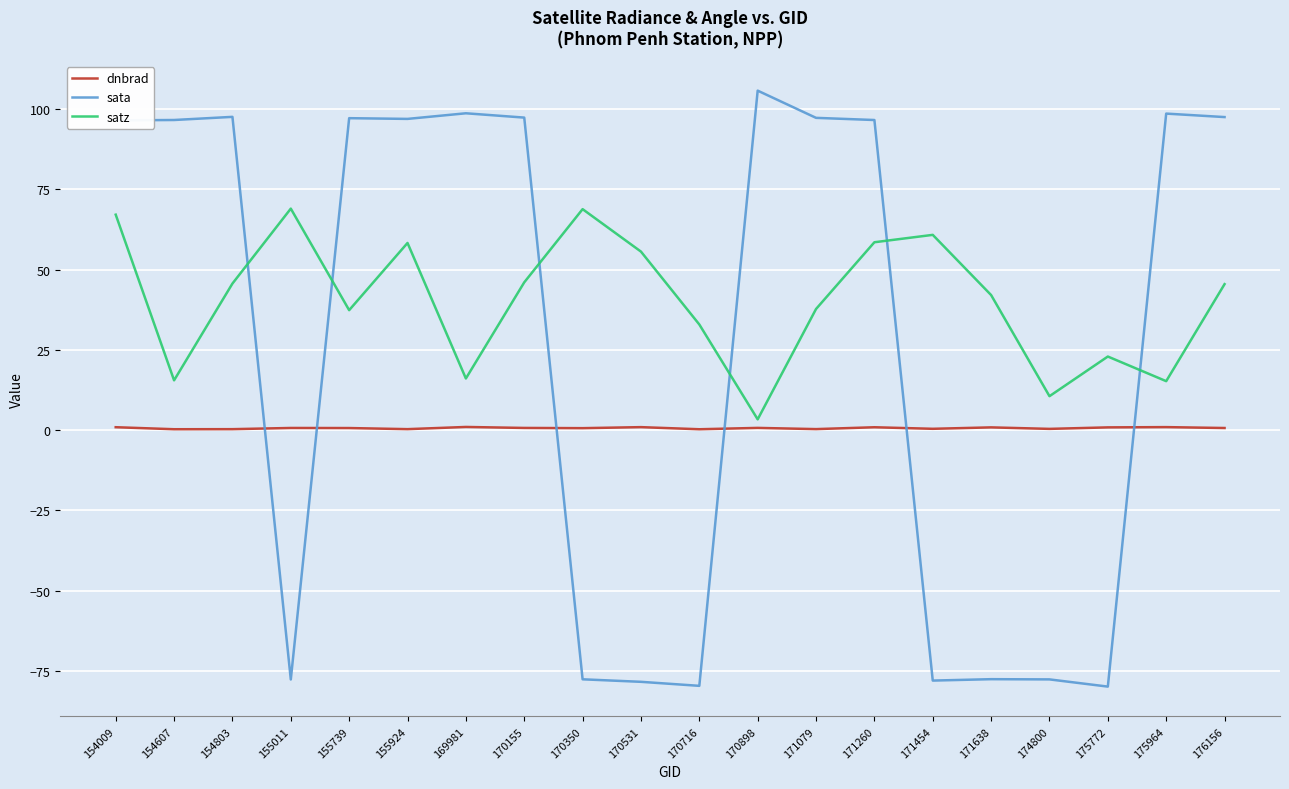

Does the chart have visible grid lines?

Yes